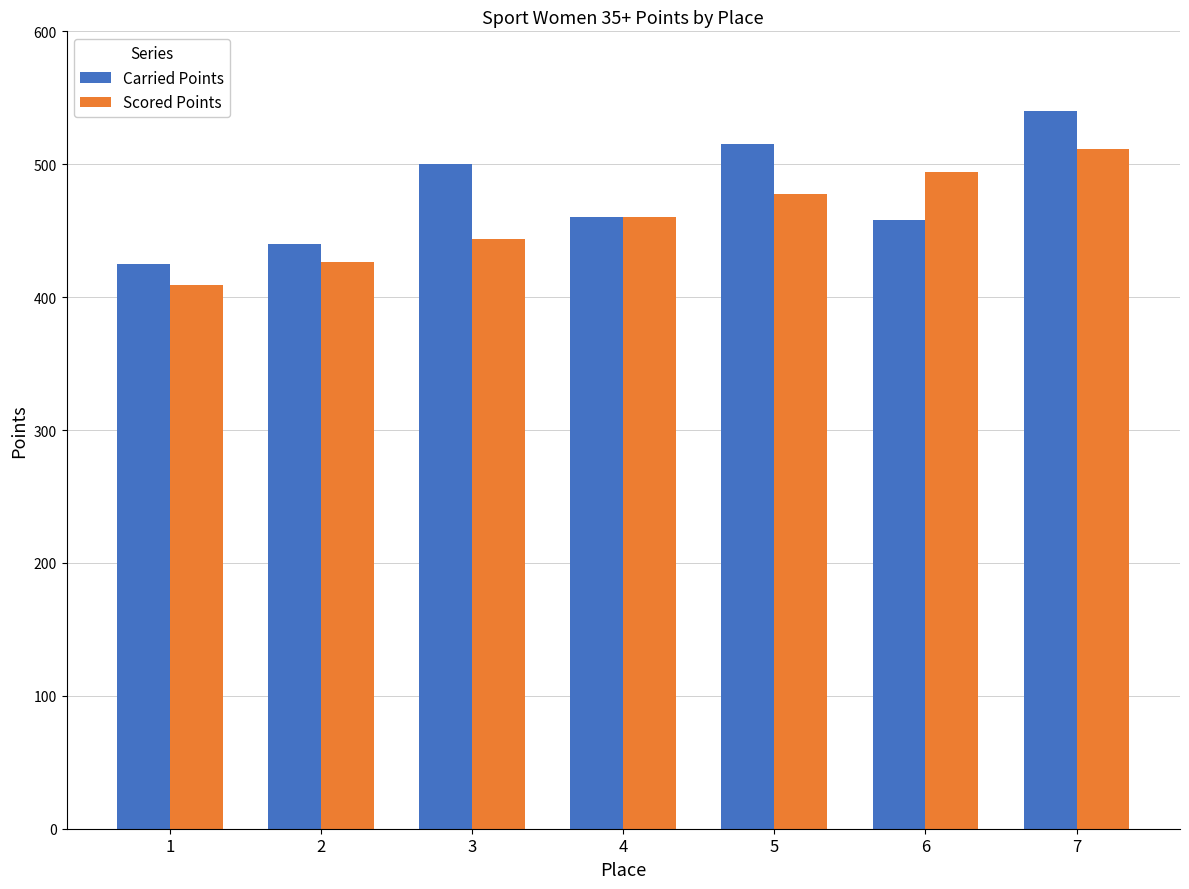

What is the average value of the Carried Points series?

476.9